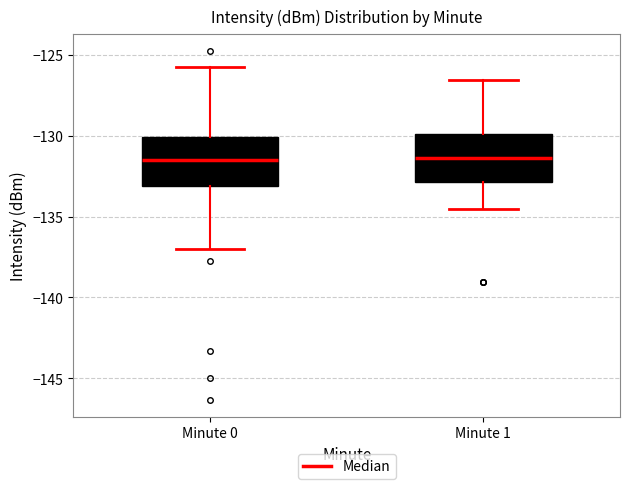

Where does the upper whisker of the box for Minute 1 end on the y-axis? The values are not printed on the chart, so give them approximately, as read against the axis.

-126.5